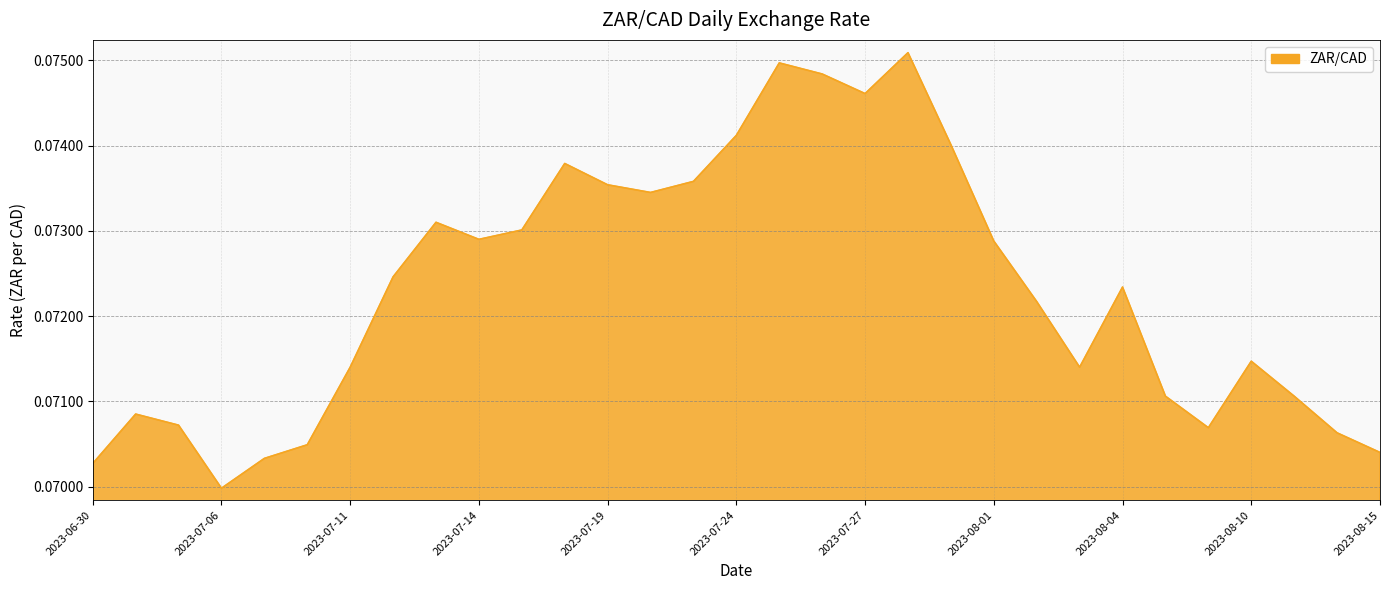

Rank the categories by value from highest to lowest.

2023-07-28, 2023-07-25, 2023-07-26, 2023-07-27, 2023-07-24, 2023-07-31, 2023-07-18, 2023-07-21, 2023-07-19, 2023-07-20, 2023-07-13, 2023-07-17, 2023-07-14, 2023-08-01, 2023-07-12, 2023-08-04, 2023-08-02, 2023-08-10, 2023-07-11, 2023-08-03, 2023-08-08, 2023-08-11, 2023-07-04, 2023-07-05, 2023-08-09, 2023-08-14, 2023-07-10, 2023-08-15, 2023-07-07, 2023-06-30, 2023-07-06